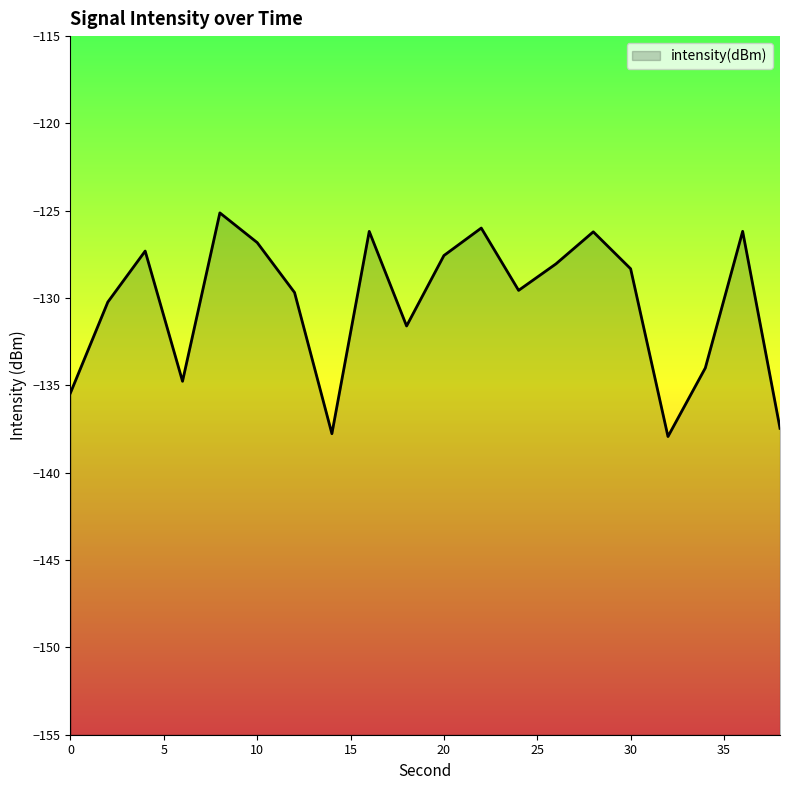

The value at 4 is -58.9. True or false?

False